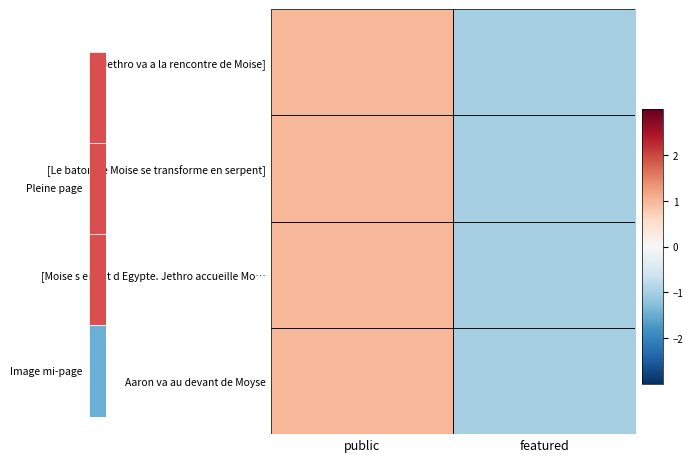

At how many categories does at least one series exceed 0?

1